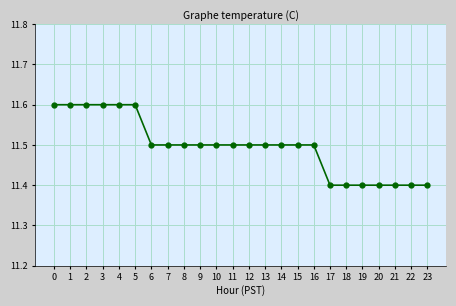

What is the difference between the values at 9 and 18?

0.1